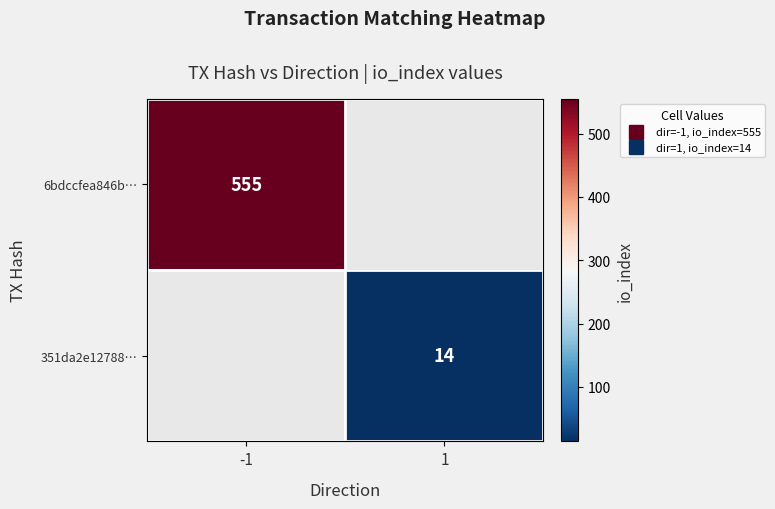

Between 1 and -1, which is larger?

-1